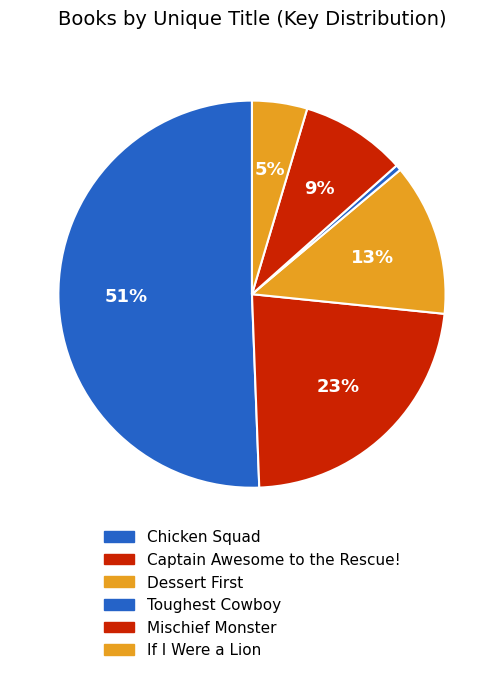

What portion of the pie excludes Toughest Cowboy?

99.5%